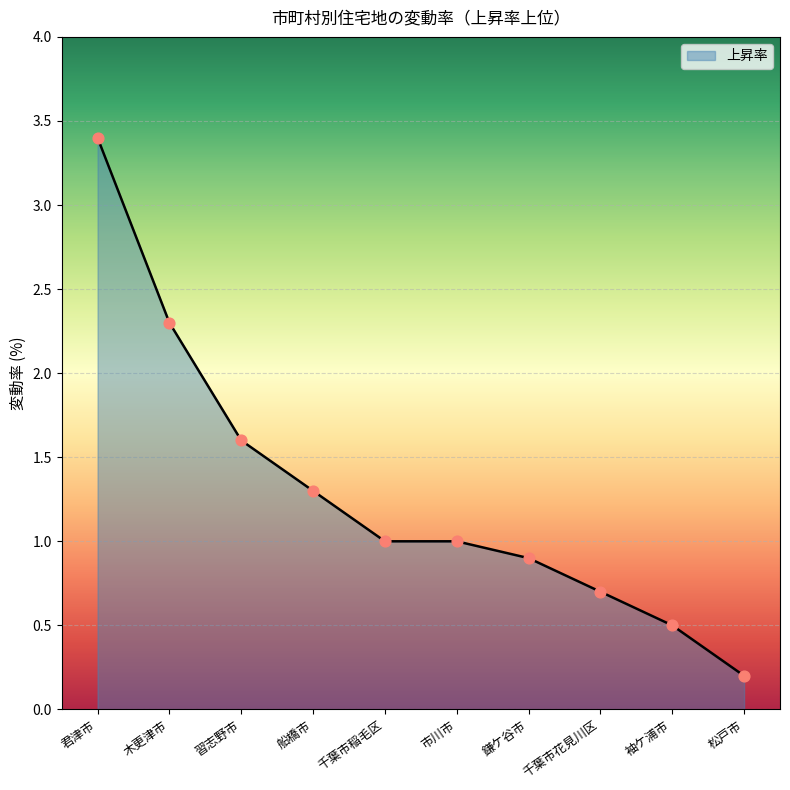

Between 市川市 and 君津市, which is larger?

君津市